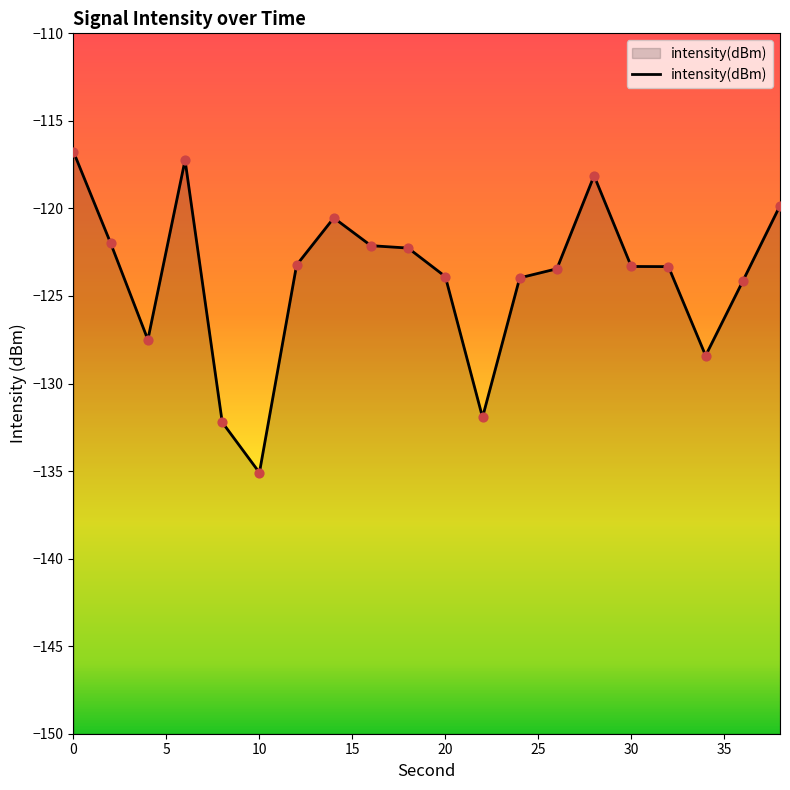

Which has a higher value, 22 or 32?

32